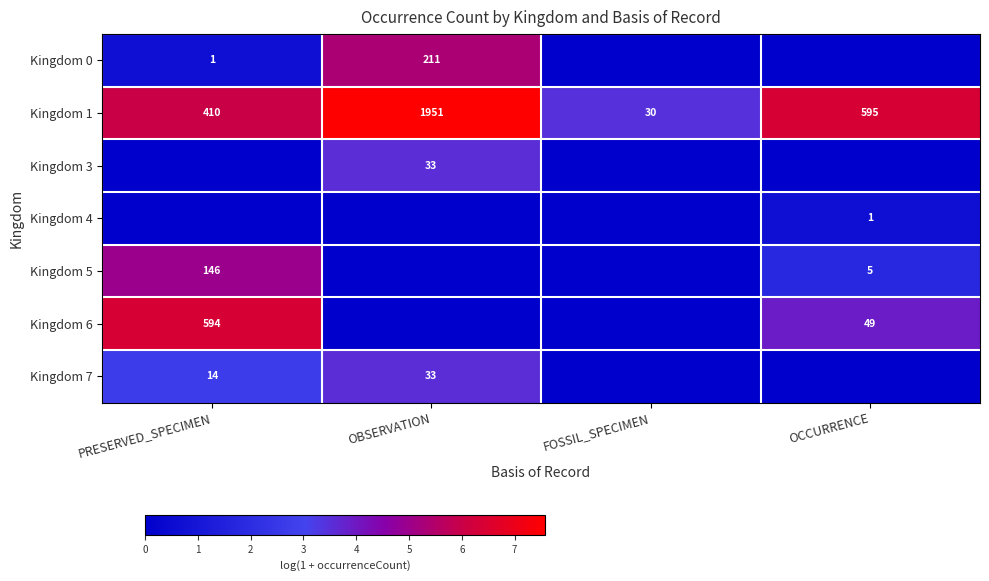

What is the highest value of the Kingdom 1 series?

1951